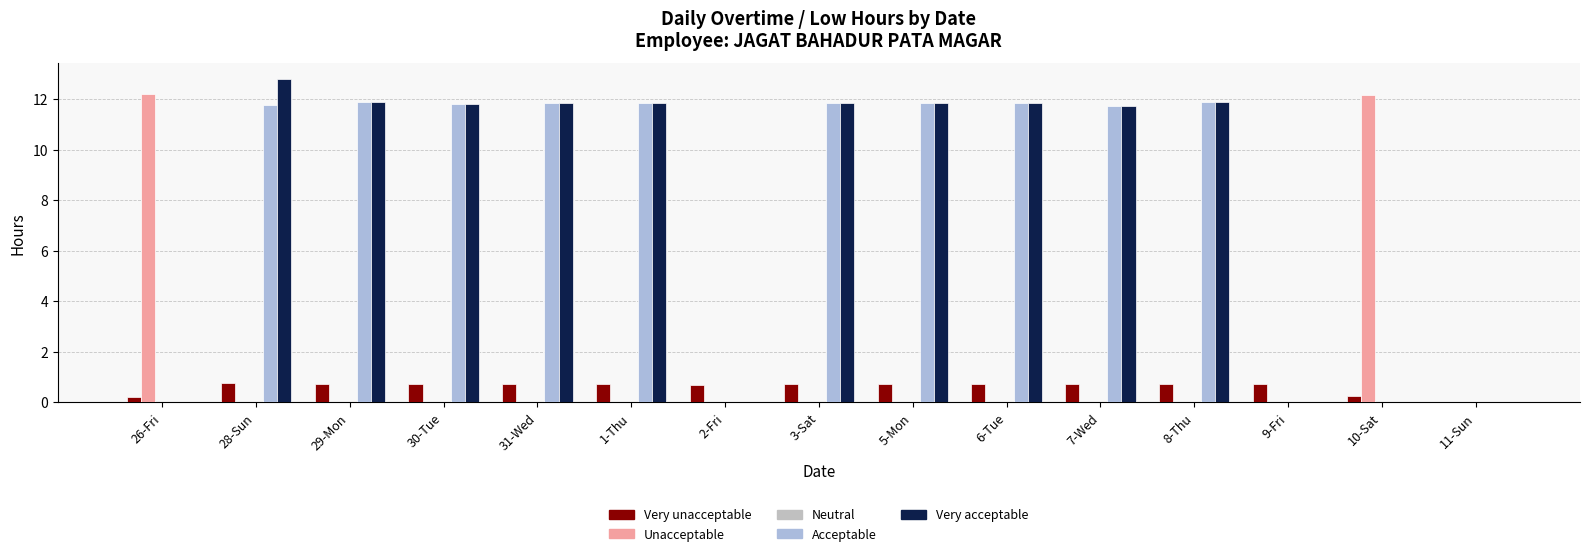

At how many categories does at least one series exceed 7?

12